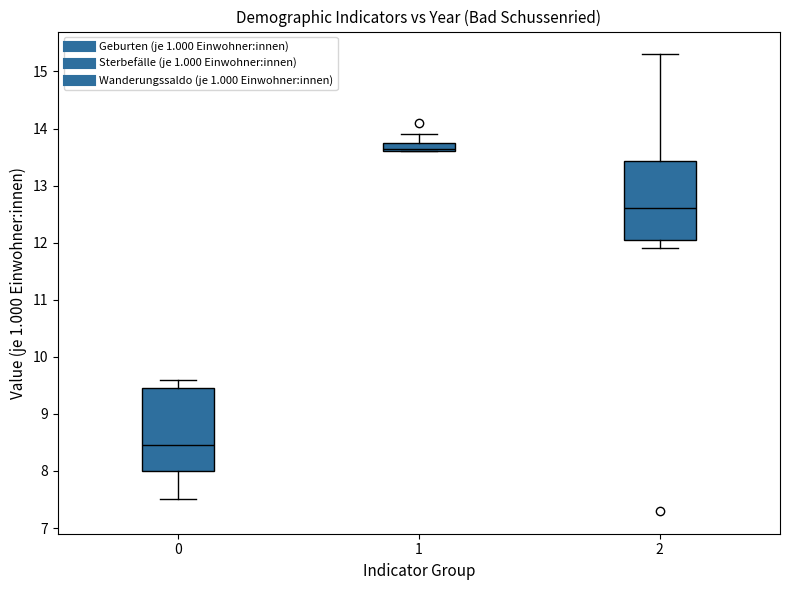

Where does the lower whisker of the box at x = 2 end on the y-axis? The values are not printed on the chart, so give them approximately, as read against the axis.

11.9